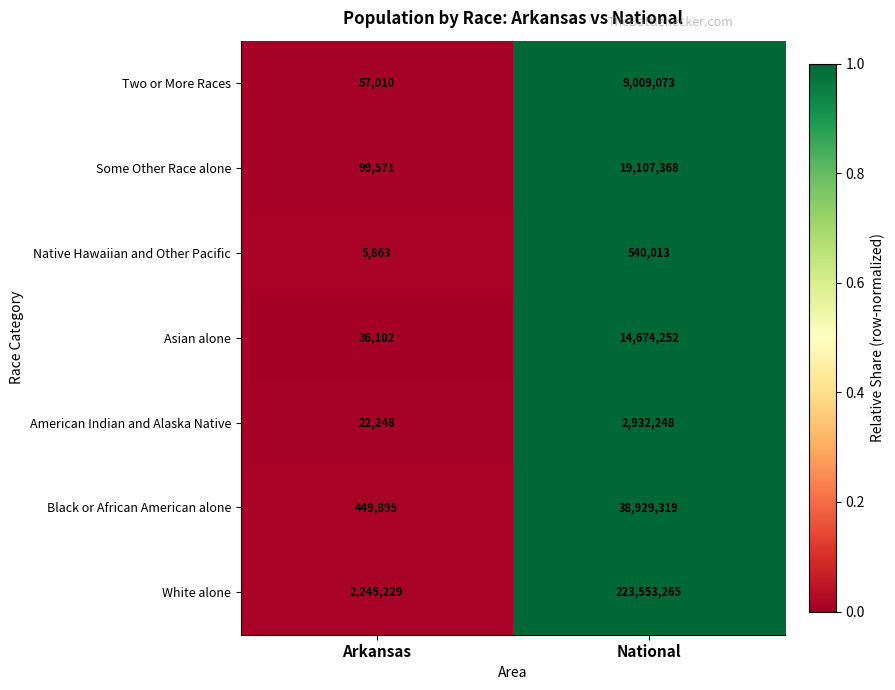

What is the smallest value displayed?

5863